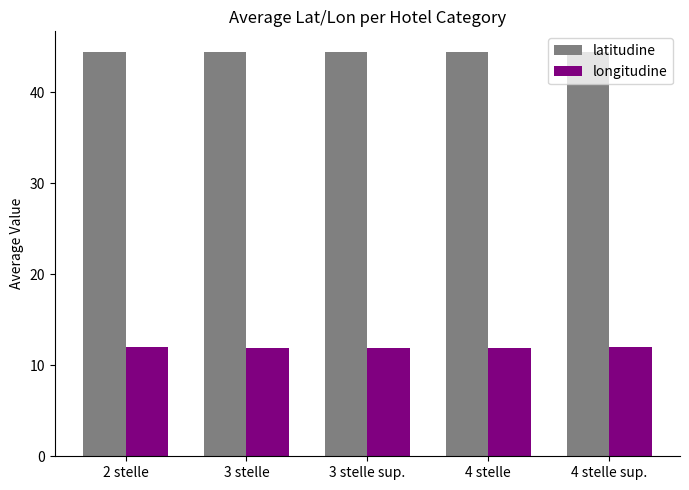

Rank the series at 4 stelle from highest to lowest value.

latitudine, longitudine